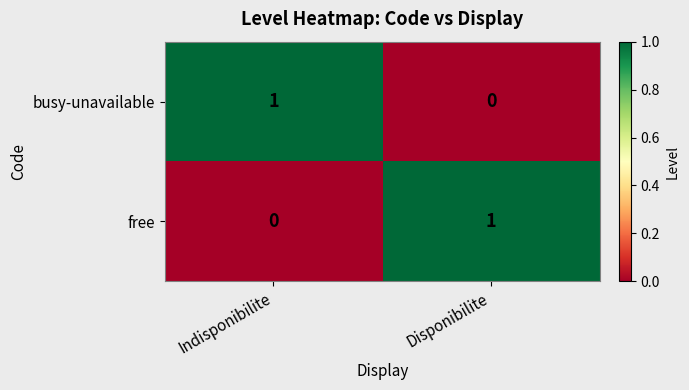

Reading left to right, list all the values displayed in this chart.

busy-unavailable: 1	0
free: 0	1